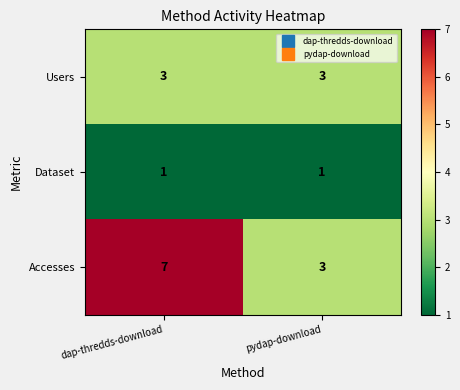

Reading left to right, list all the values displayed in this chart.

Users: dap-thredds-download=3	pydap-download=3
Dataset: dap-thredds-download=1	pydap-download=1
Accesses: dap-thredds-download=7	pydap-download=3